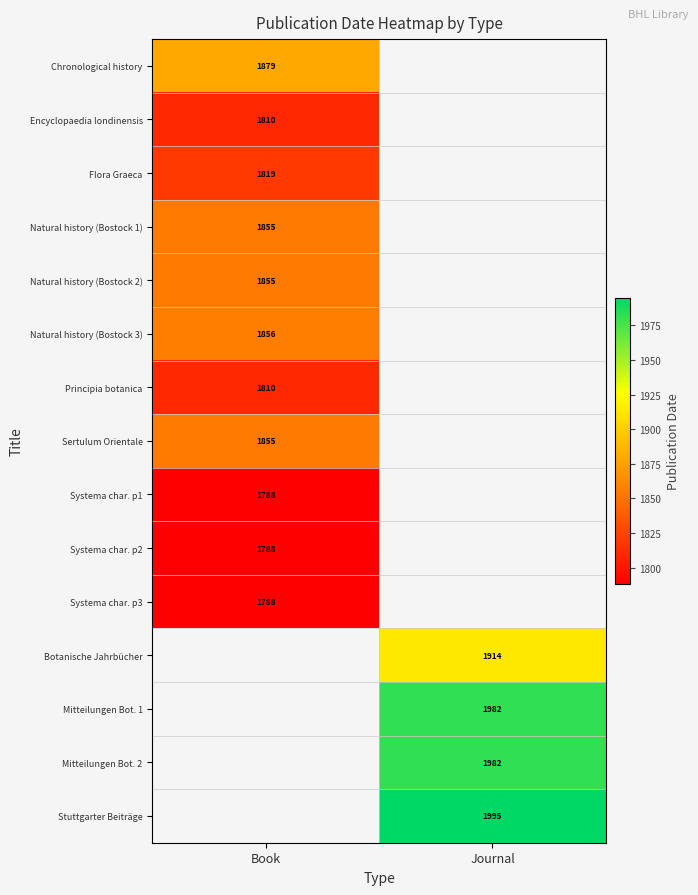

True or false: Botanische Jahrbücher has a value of 1914 at Journal.

True